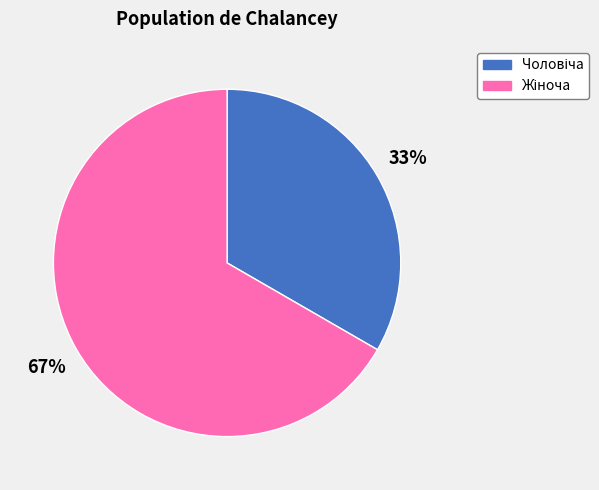

How many slices are in this pie chart?

2